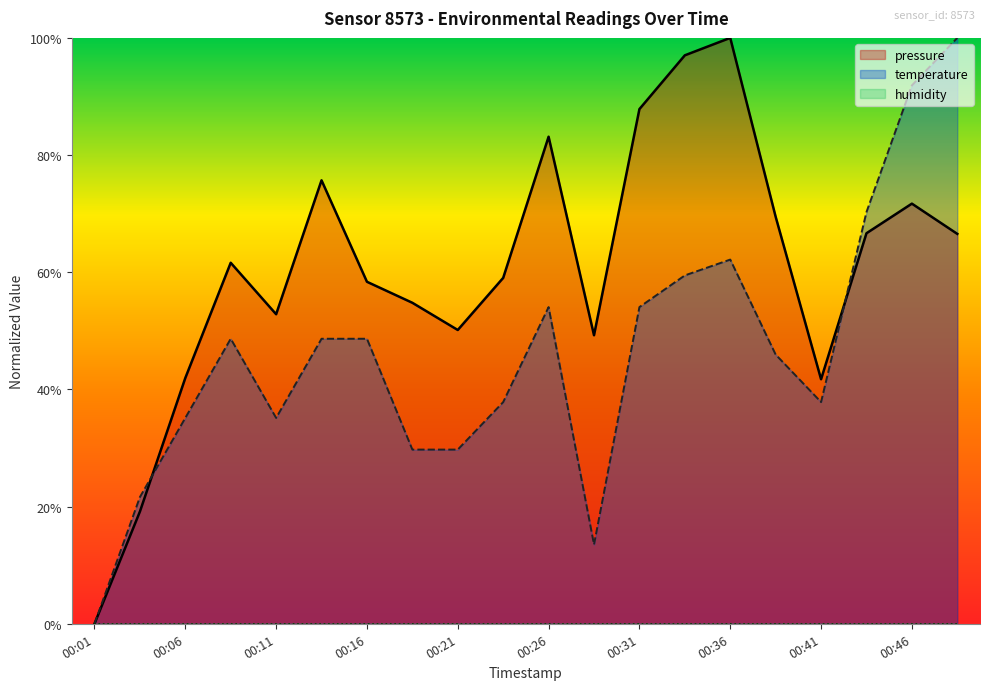

Is it true that temperature equals 1.6 at 00:46?

False